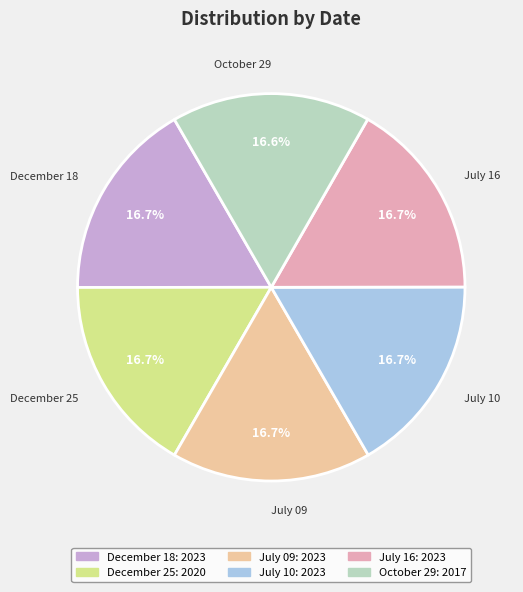

Does any single category account for the majority?

No